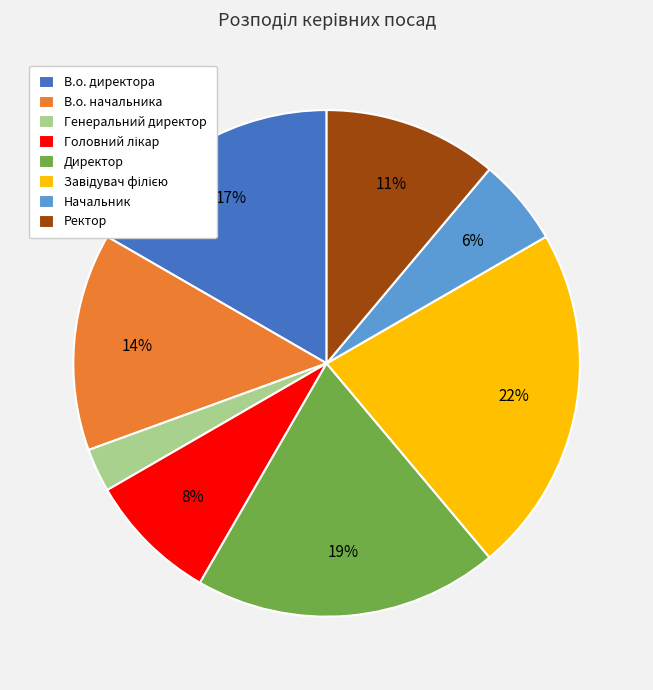

True or false: В.о. начальника accounts for 14% of the total.

True